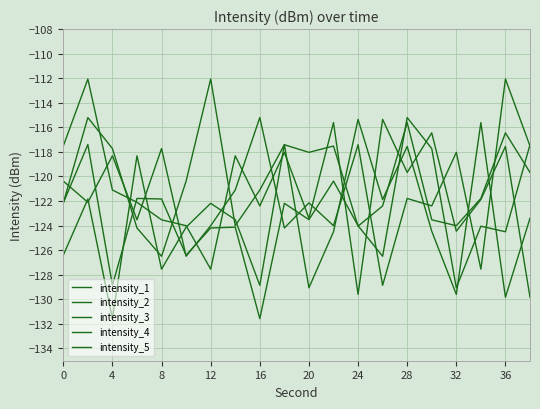

True or false: intensity_3 and intensity_2 intersect in this chart.

True